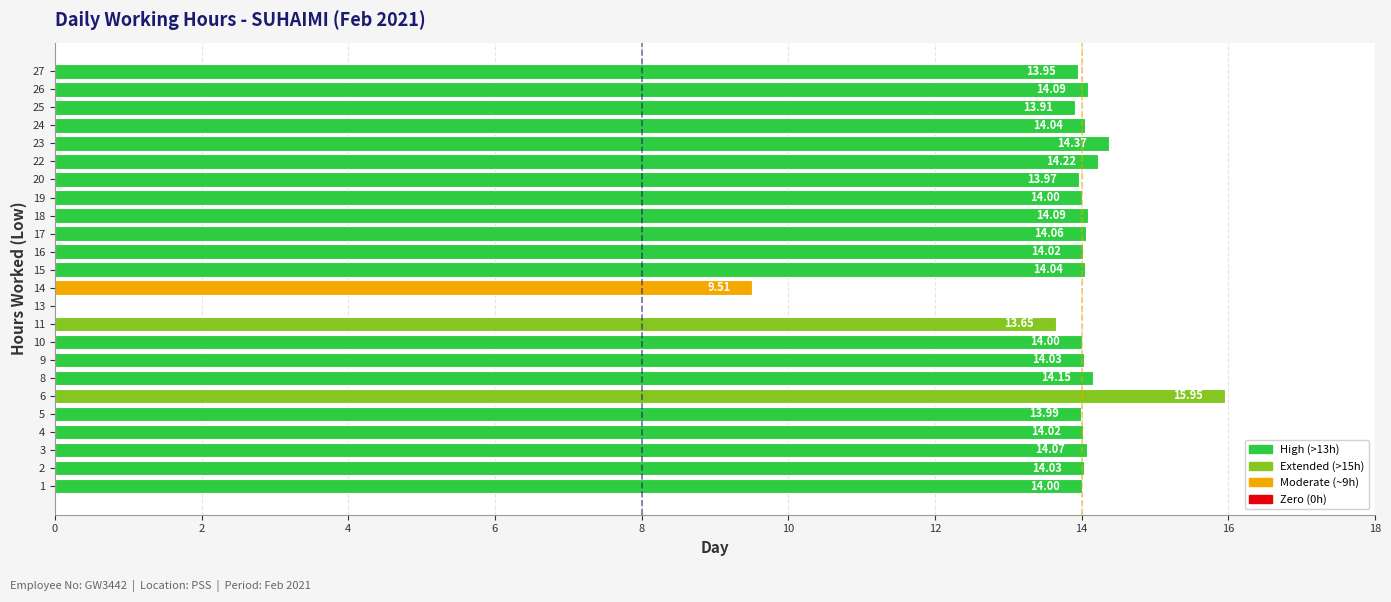

Does the chart contain stacked bars?

No